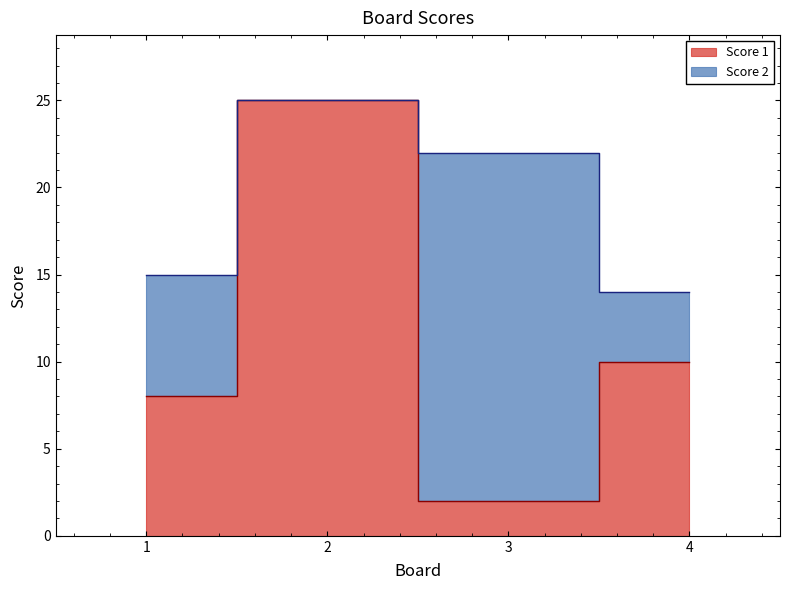

Rank the categories by value from lowest to highest.

3, 1, 4, 2